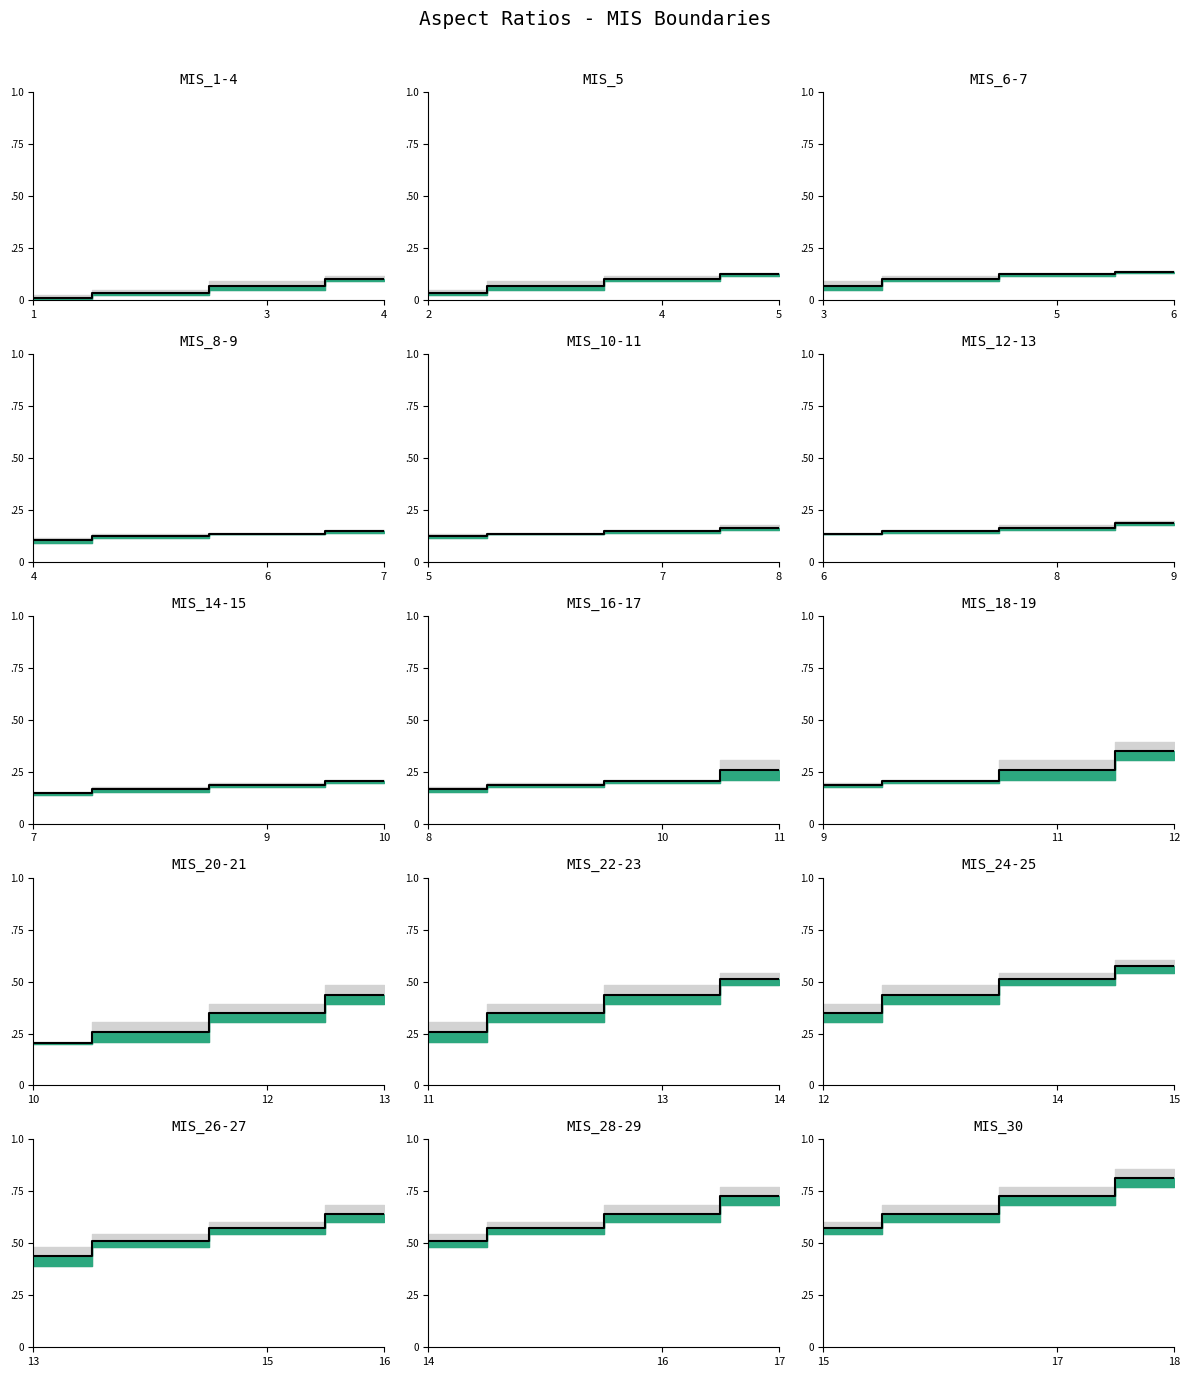

Is it true that the value at 15 is 1.0?

False